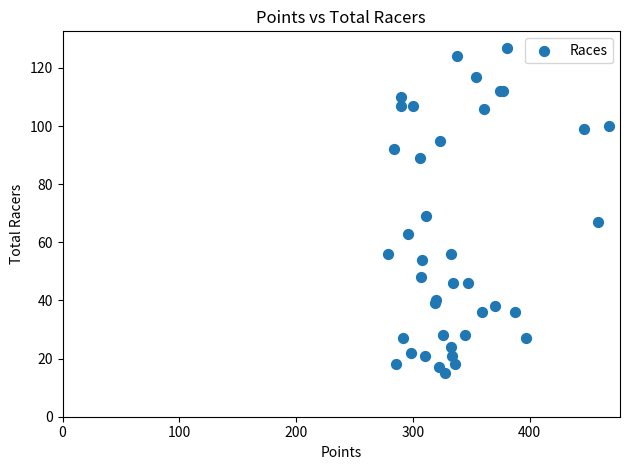

What Y value in the scatter plot is closest to 71?

69